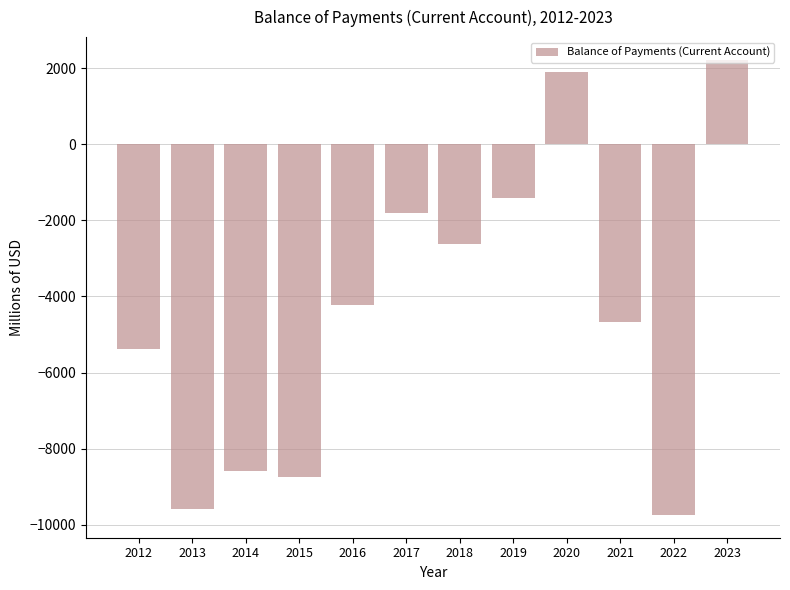

The chart shows a value of -1423.8 at 2019. True or false?

True